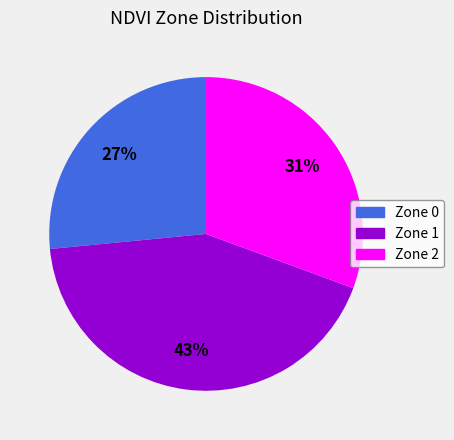

How many segments does this pie chart have?

3